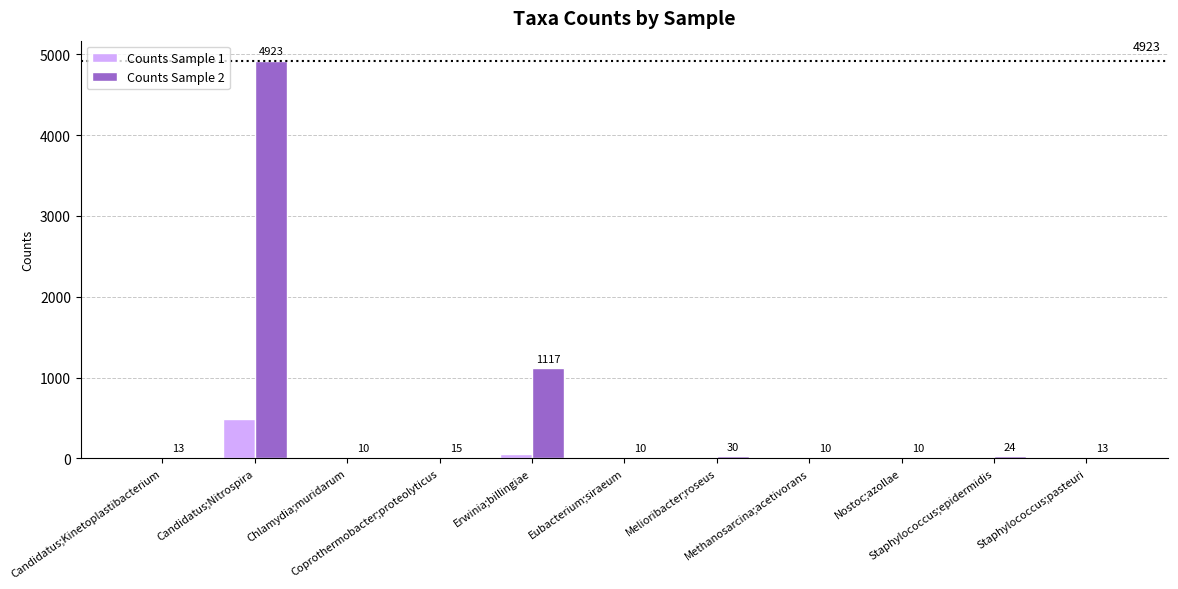

At which label is Counts Sample 1 closest to 241?

Erwinia;billingiae